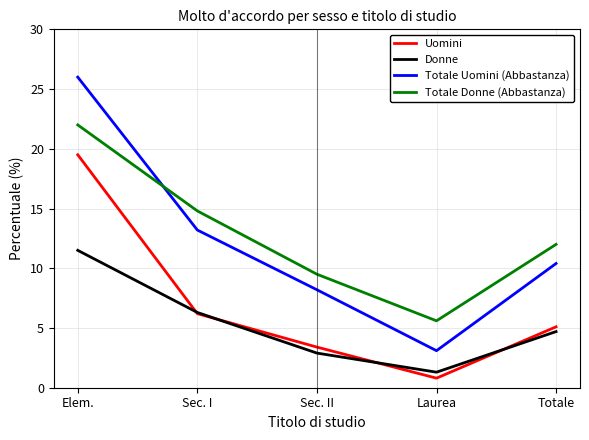

At which category does Donne reach its first local valley?

Laurea